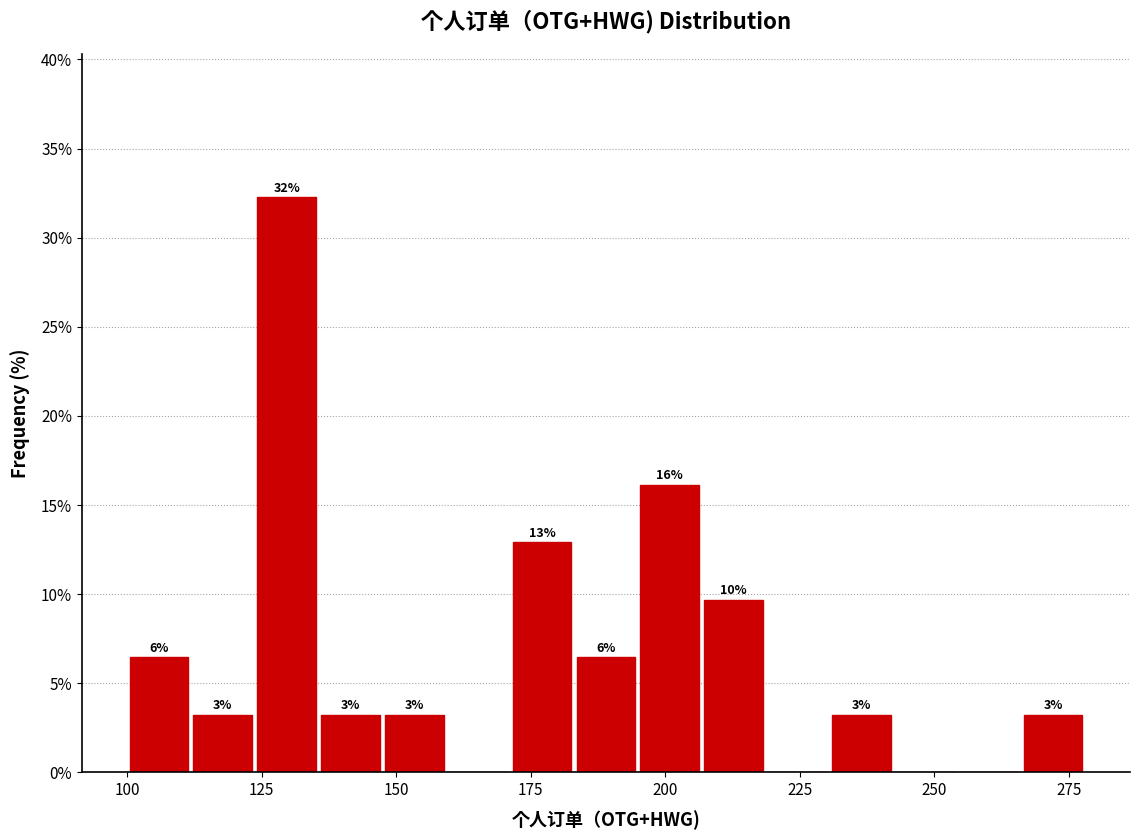

Read against the x-axis, roughly where is the centre of the tallest bar?

130